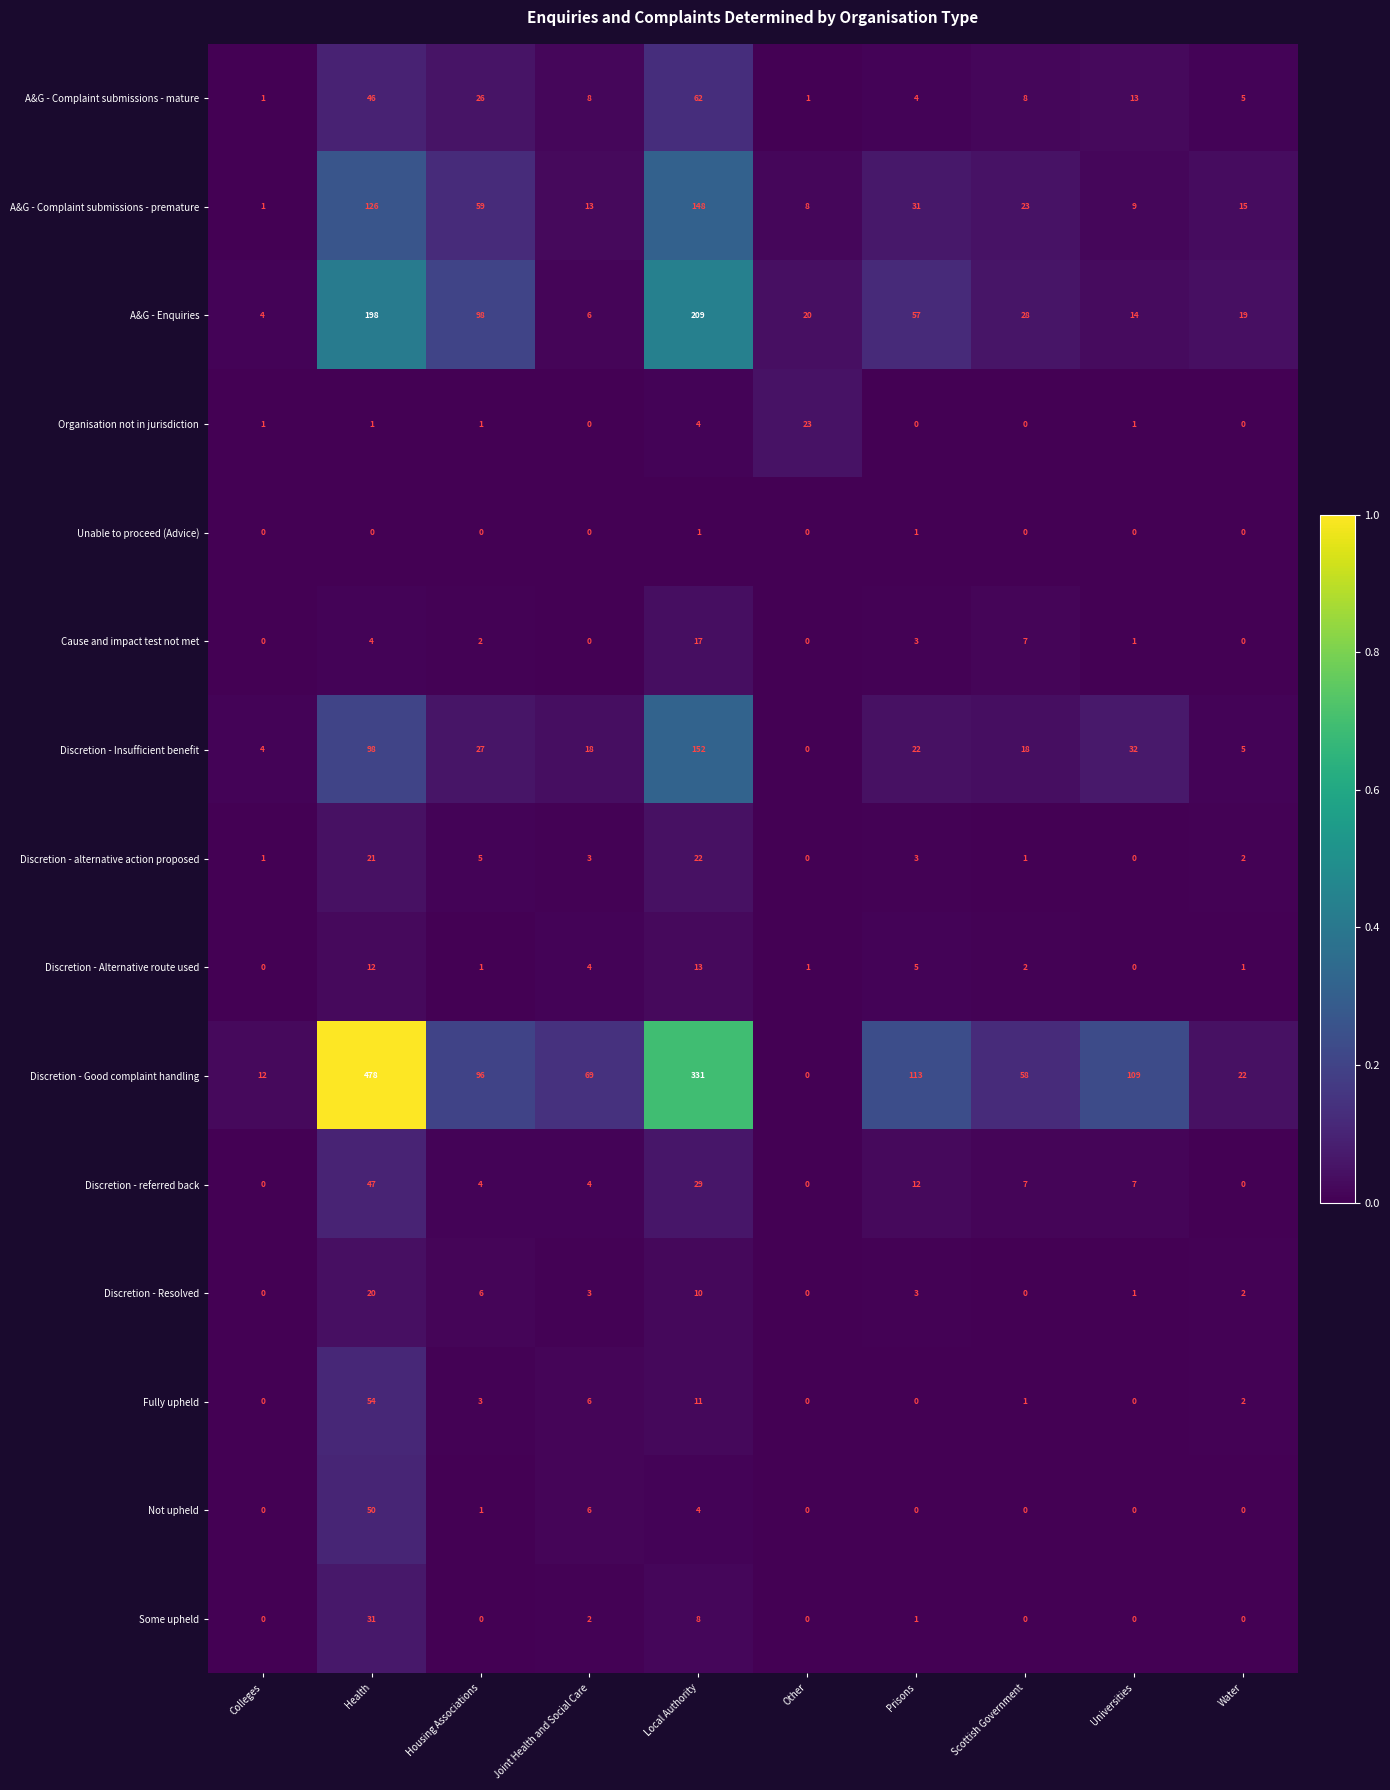

What is the total value across all series at Health?

1186